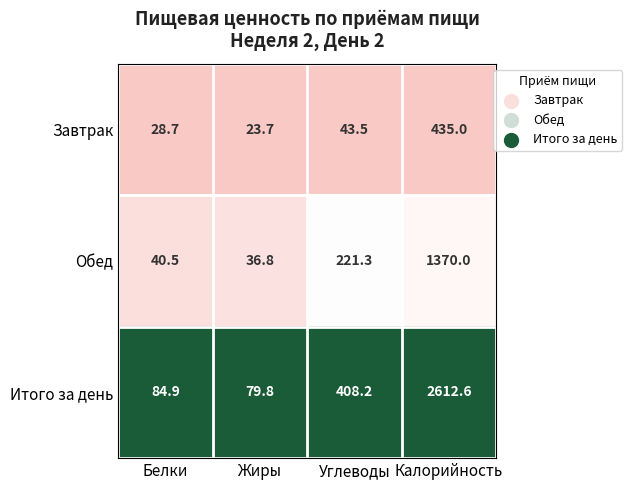

Which series has the widest spread of values?

Итого за день